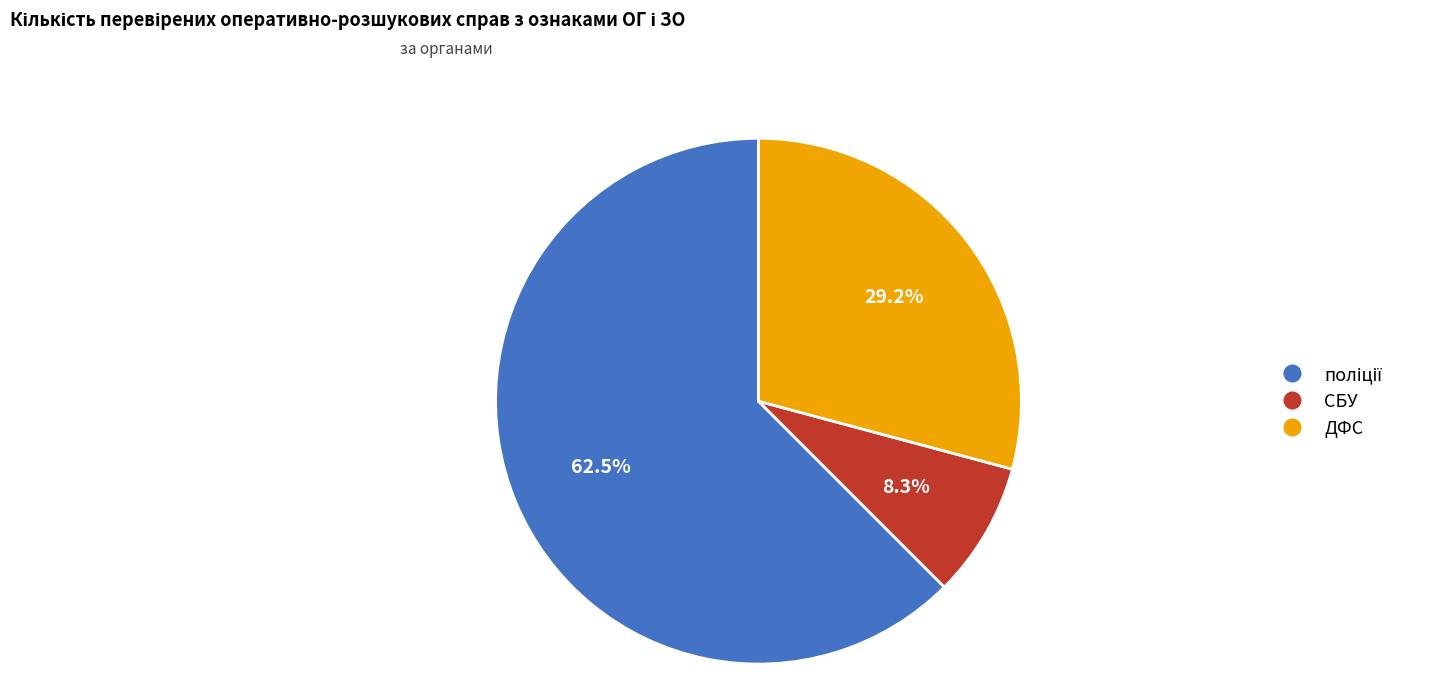

Does any single category account for the majority?

Yes